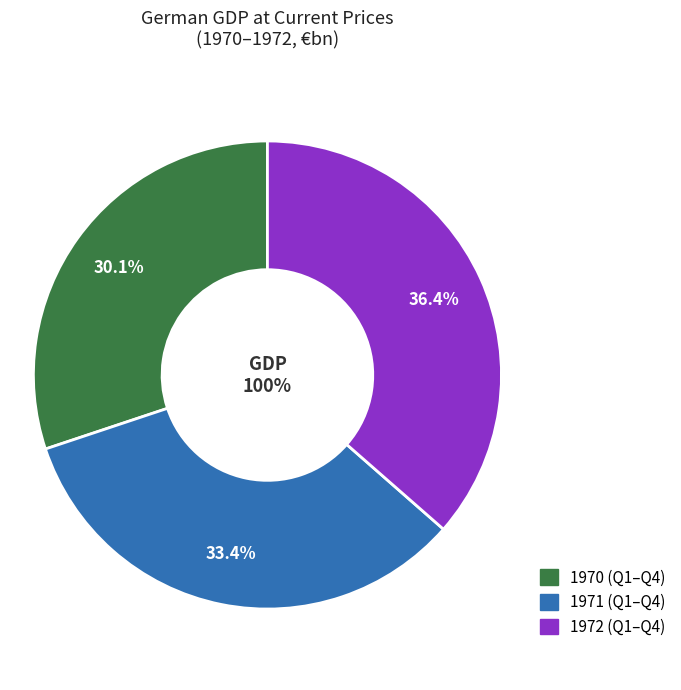

Does 1971-Q4 represent more than half of the total?

No